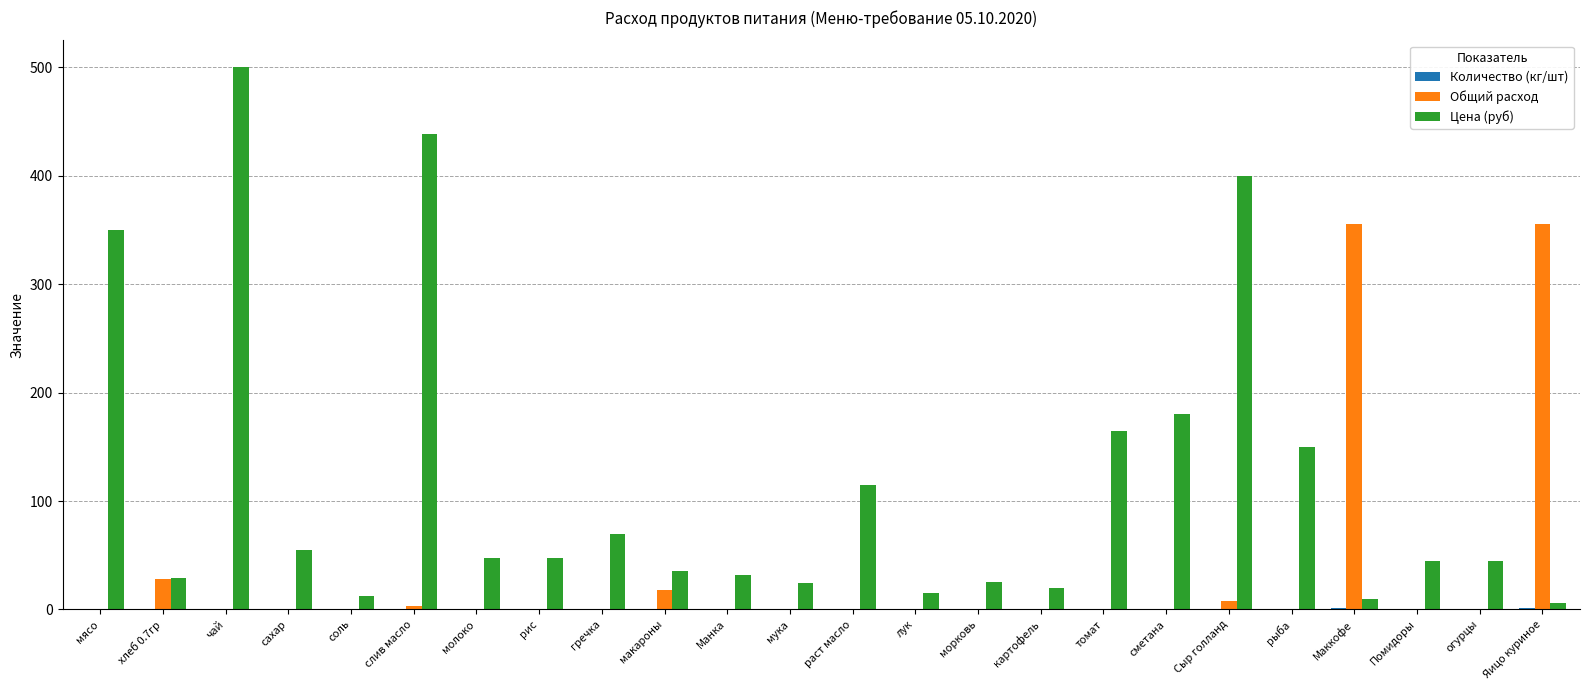

Which series has the largest range (max minus min)?

Цена (руб)